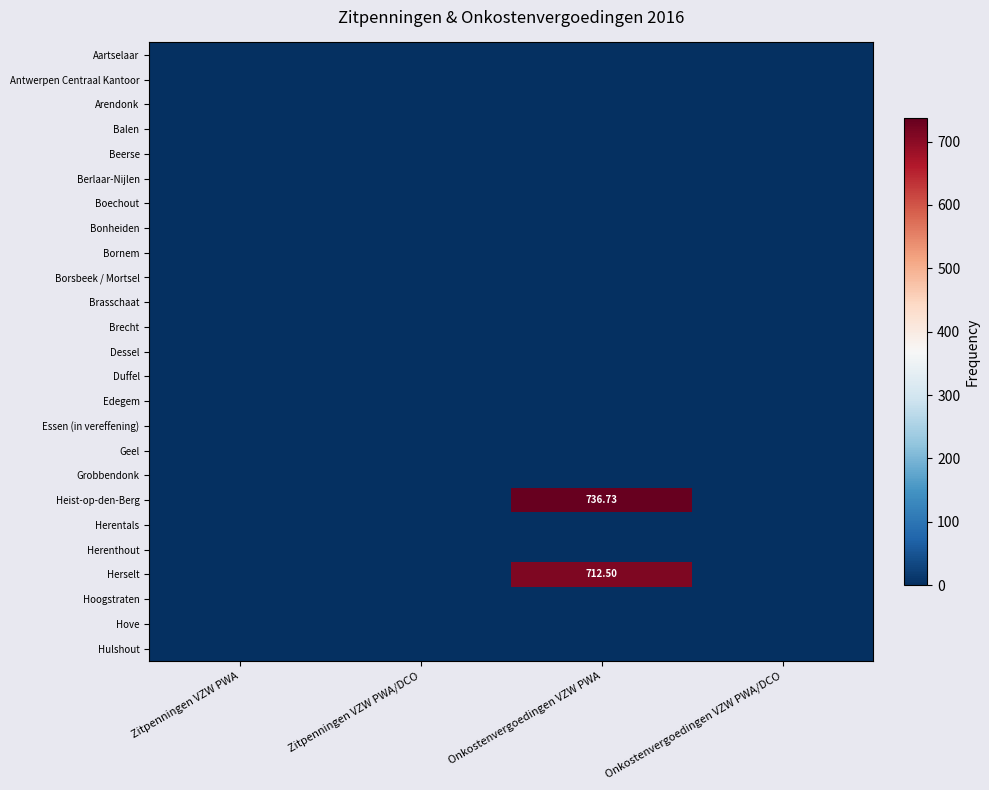

Which series has the widest spread of values?

Heist-op-den-Berg